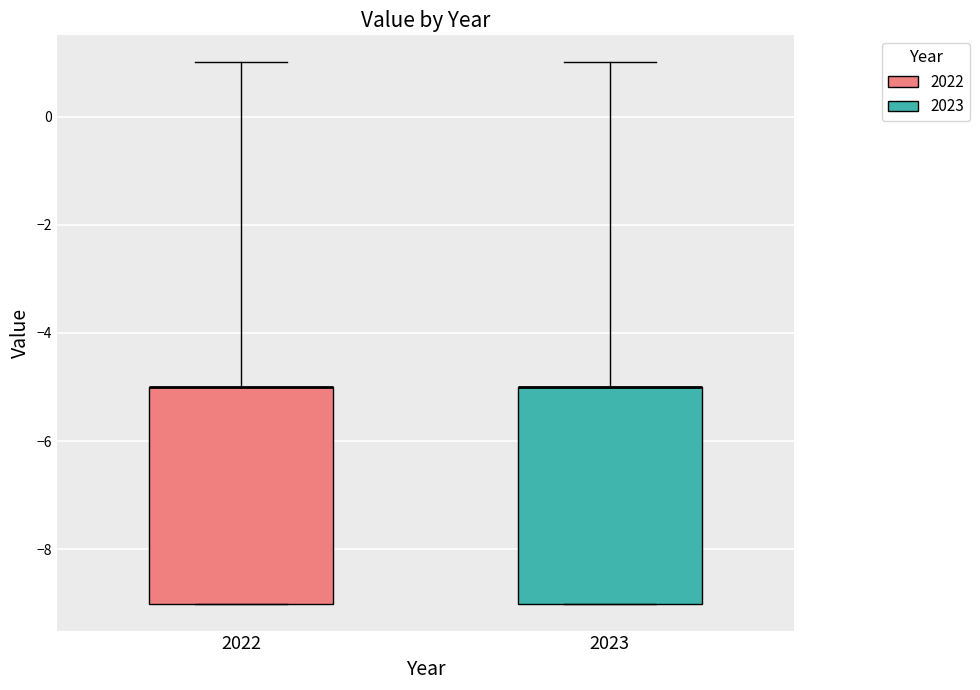

Reading left to right, read every box against the y-axis: the position of its median line, the range the box covers, and the ends of its whiskers. The values are not printed on the chart, so give them approximately, as read against the axis.

2022: median -5 (drawn on the box's upper edge), box -9 to -5, whiskers -9 to 1
2023: median -5 (drawn on the box's upper edge), box -9 to -5, whiskers -9 to 1